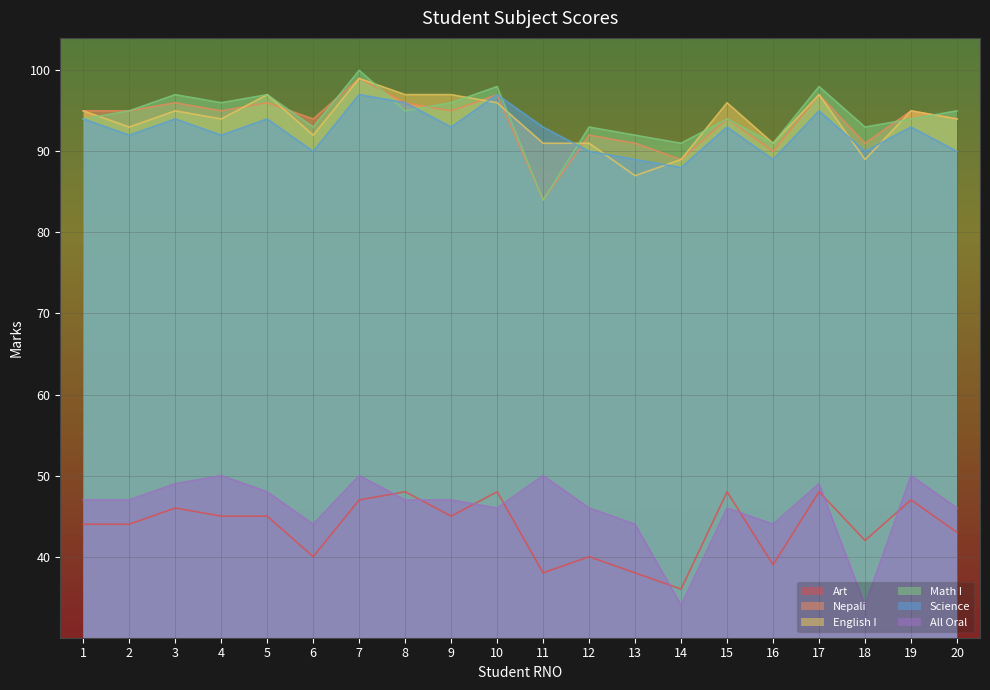

At which label does Math I first exceed 95?

3